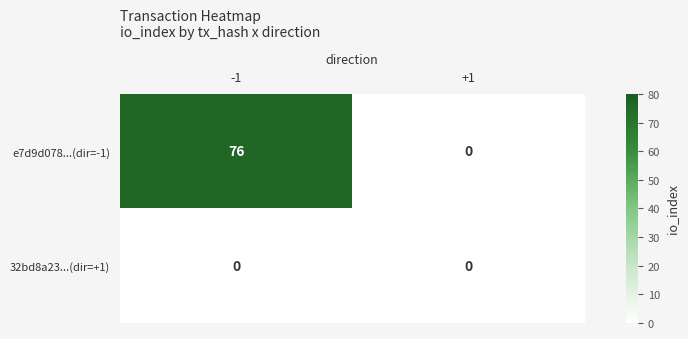

Is it true that e7d9d078...(dir=-1) equals 39 at -1?

False